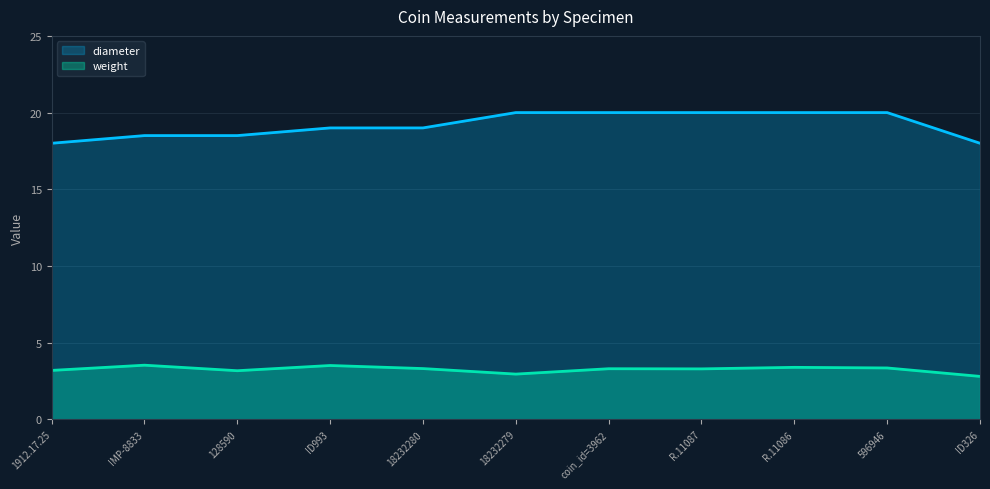

Which label corresponds to the smallest value in the chart?

ID326